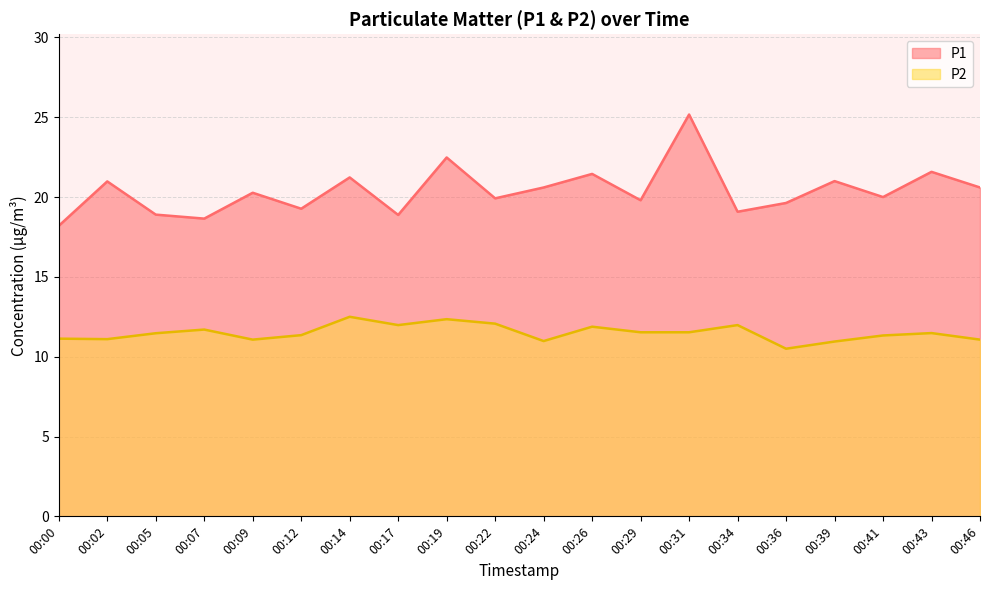

What is the maximum value for P2?

12.5